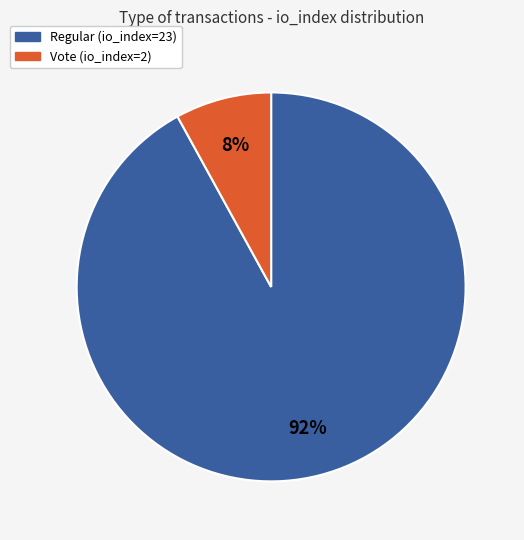

Between Vote (io_index=2) and Regular (io_index=23), which is larger?

Regular (io_index=23)